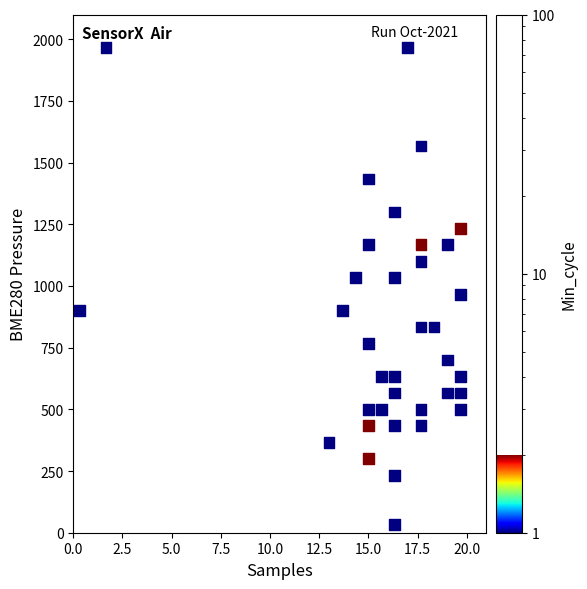

What is the range of Y values (max minus min)?

1933.3